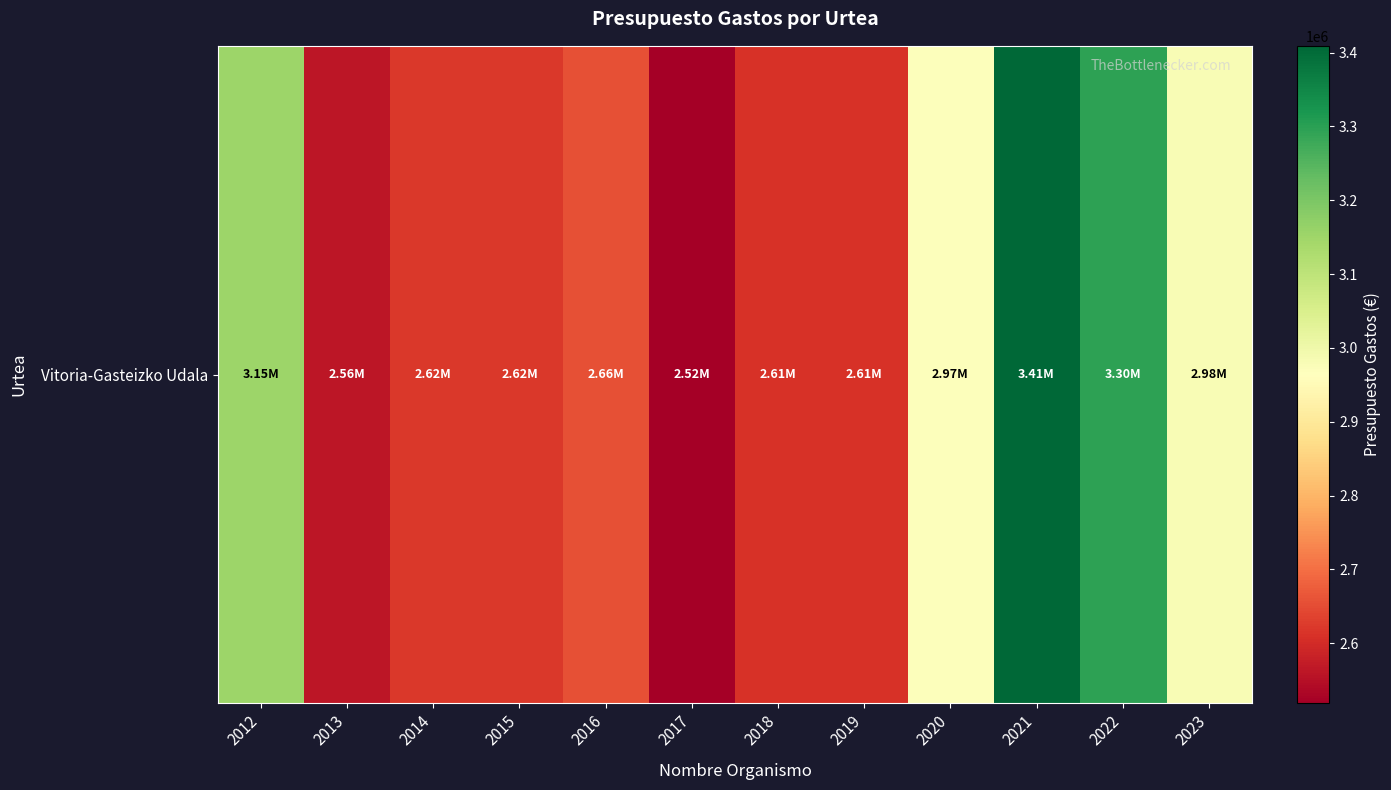

Is it true that the value at 2023 is 943654.4?

False